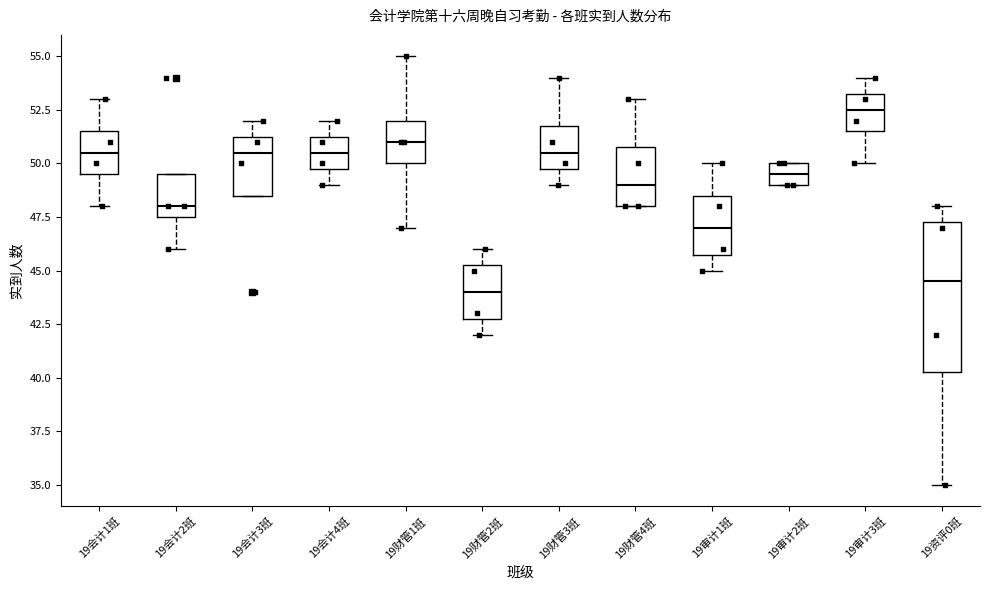

Reading left to right, transcribe this box plot: for each box, give where its median line is, the range the box spans, and where its two whiskers end, as read against the y-axis. The values are not printed on the chart, so give them approximately, as read against the axis.

19会计1班: median 50.5, box 49.5 to 51.5, whiskers 48.0 to 53.0
19会计2班: median 48.0, box 47.5 to 49.5, whiskers 46.0 to 49.5
19会计3班: median 50.5, box 48.5 to 51.5, whiskers 48.5 to 52.0
19会计4班: median 50.5, box 50.0 to 51.5, whiskers 49.0 to 52.0
19财管1班: median 51.0, box 50.0 to 52.0, whiskers 47.0 to 55.0
19财管2班: median 44.0, box 43.0 to 45.5, whiskers 42.0 to 46.0
19财管3班: median 50.5, box 50.0 to 52.0, whiskers 49.0 to 54.0
19财管4班: median 49.0, box 48.0 to 51.0, whiskers 48.0 to 53.0
19审计1班: median 47.0, box 46.0 to 48.5, whiskers 45.0 to 50.0
19审计2班: median 49.5, box 49.0 to 50.0, whiskers 49.0 to 50.0
19审计3班: median 52.5, box 51.5 to 53.5, whiskers 50.0 to 54.0
19资评0班: median 44.5, box 40.5 to 47.5, whiskers 35.0 to 48.0